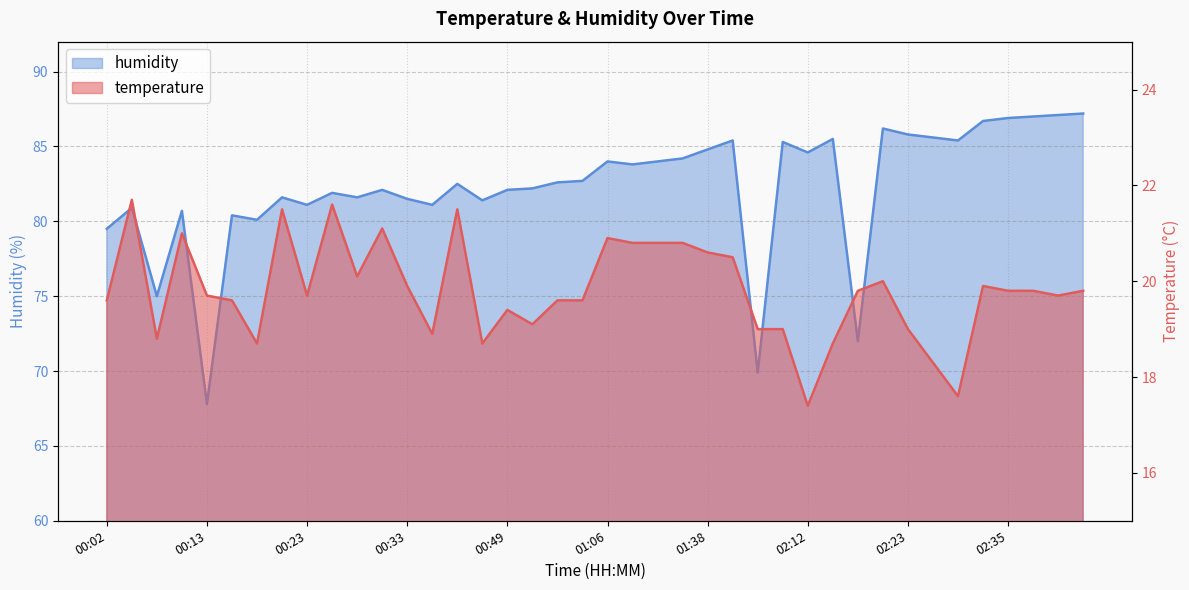

Reading right to left, transcribe all the data shown in this chart.

temperature: 19.8	19.7	19.8	19.8	19.9	17.6	18.3	19.0	20.0	19.8	18.7	17.4	19.0	19.0	20.5	20.6	20.8	20.8	20.8	20.9	19.6	19.6	19.1	19.4	18.7	21.5	18.9	19.9	21.1	20.1	21.6	19.7	21.5	18.7	19.6	19.7	21.0	18.8	21.7	19.6
humidity: 87.2	87.1	87.0	86.9	86.7	85.4	85.6	85.8	86.2	72.0	85.5	84.6	85.3	69.9	85.4	84.8	84.2	84.0	83.8	84.0	82.7	82.6	82.2	82.1	81.4	82.5	81.1	81.5	82.1	81.6	81.9	81.1	81.6	80.1	80.4	67.8	80.7	75.0	80.9	79.5